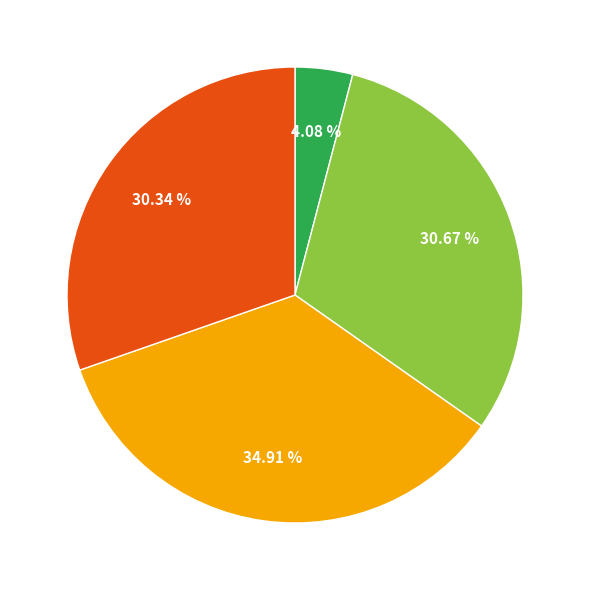

Is there any slice that represents more than half of the pie?

No